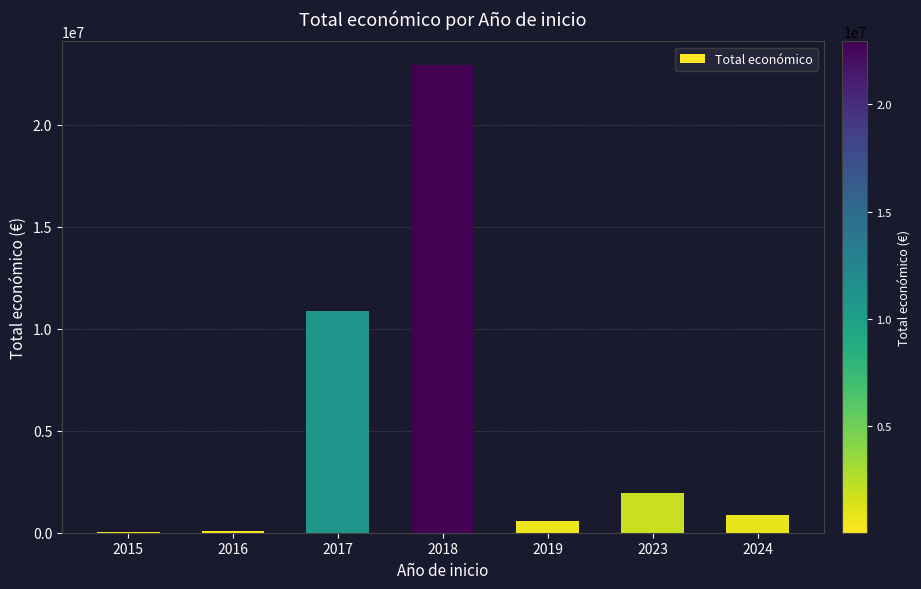

Between 2016 and 2024, which is larger?

2024